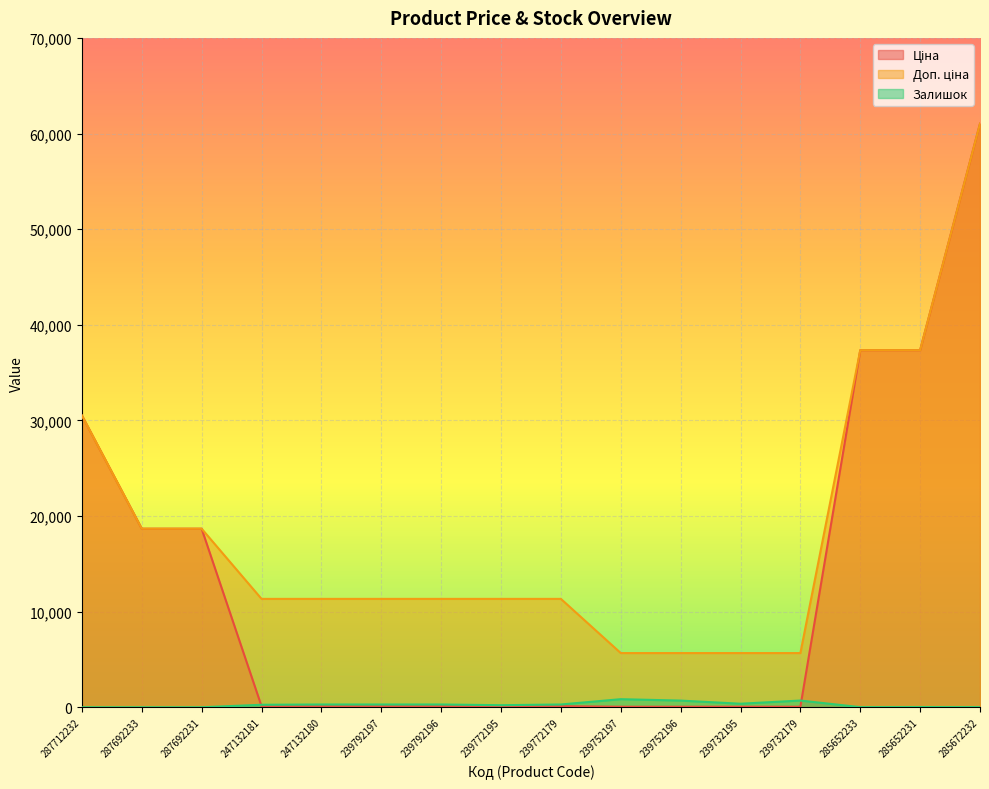

What are all the series names shown in the legend?

Ціна, Доп. ціна, Залишок